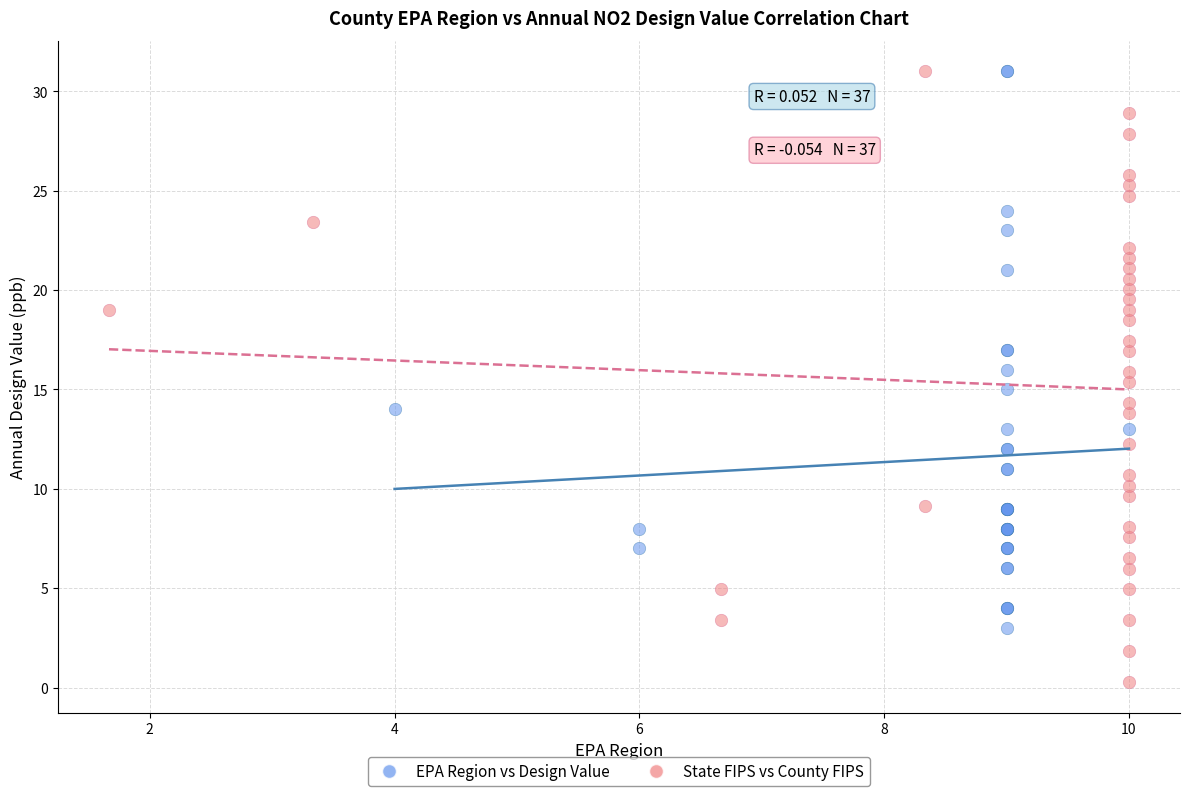

Which series has the largest Y range (max minus min)?

State FIPS vs County FIPS